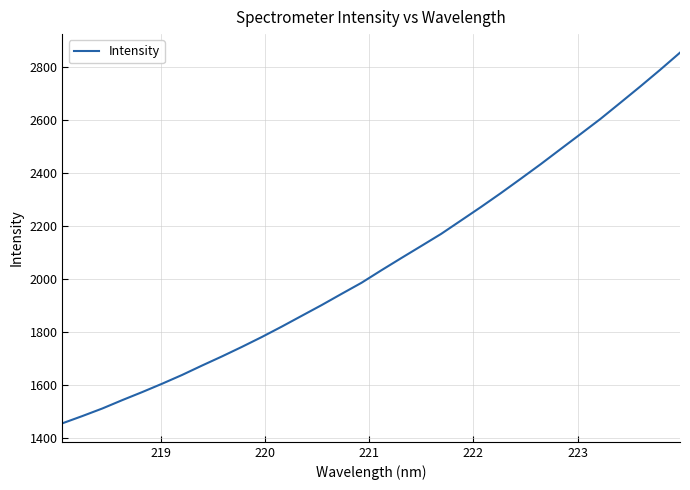

What is the minimum value shown in the chart?

1454.6